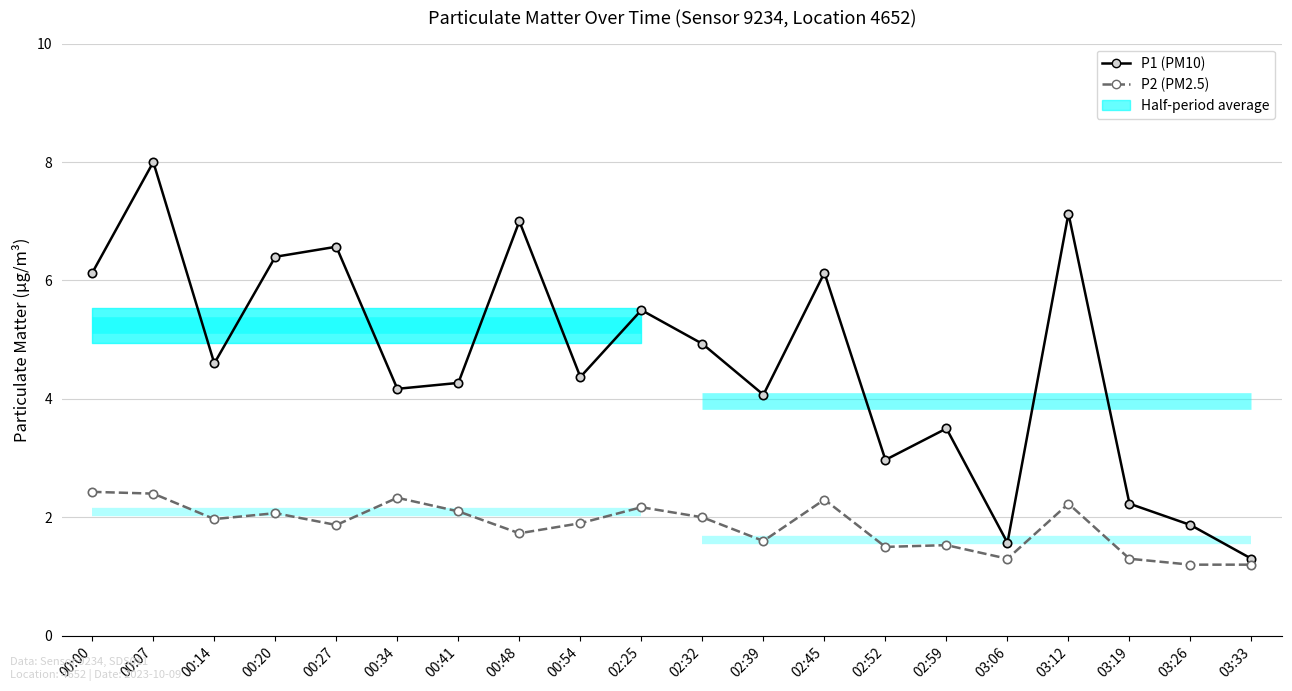

List the labels in order of P2 (PM2.5) value, largest first.

00:00, 00:07, 00:34, 02:45, 03:12, 02:25, 00:41, 00:20, 02:32, 00:14, 00:54, 00:27, 00:48, 02:39, 02:59, 02:52, 03:06, 03:19, 03:26, 03:33